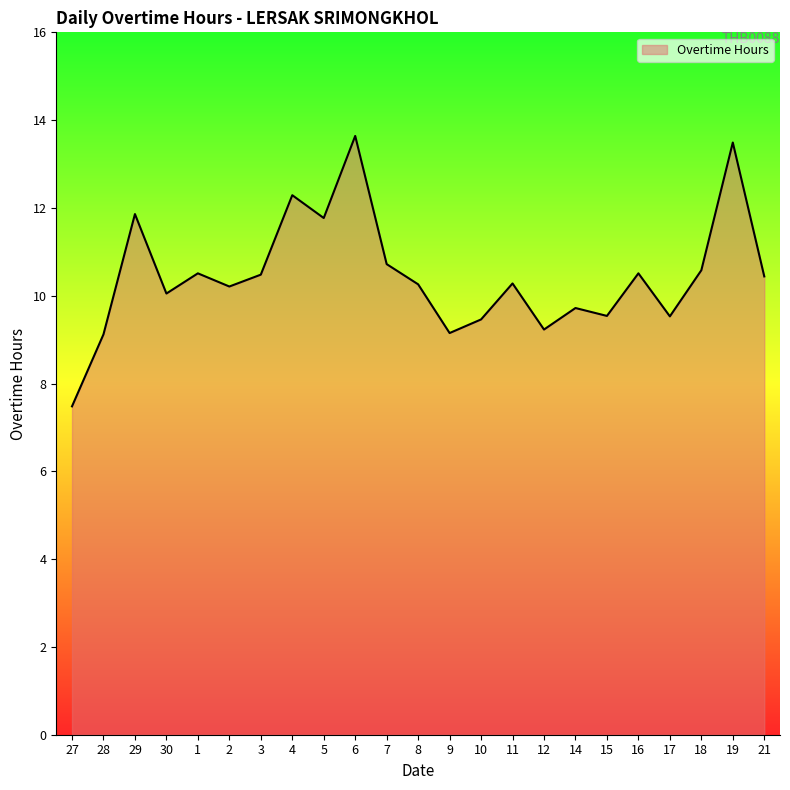

What position from the right is 15?

6